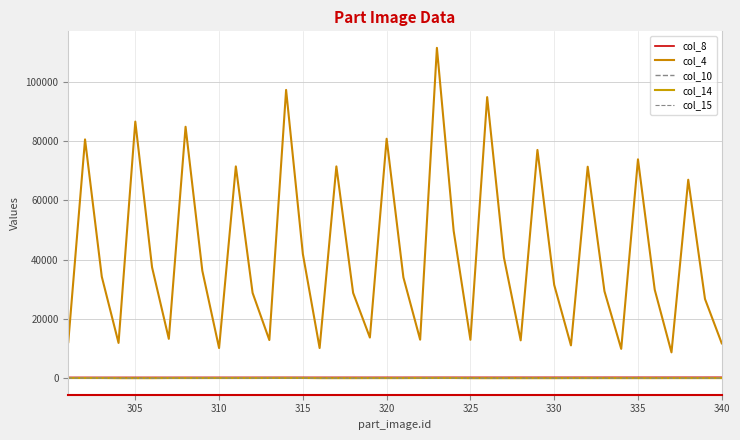

Which series has the widest spread of values?

col_4